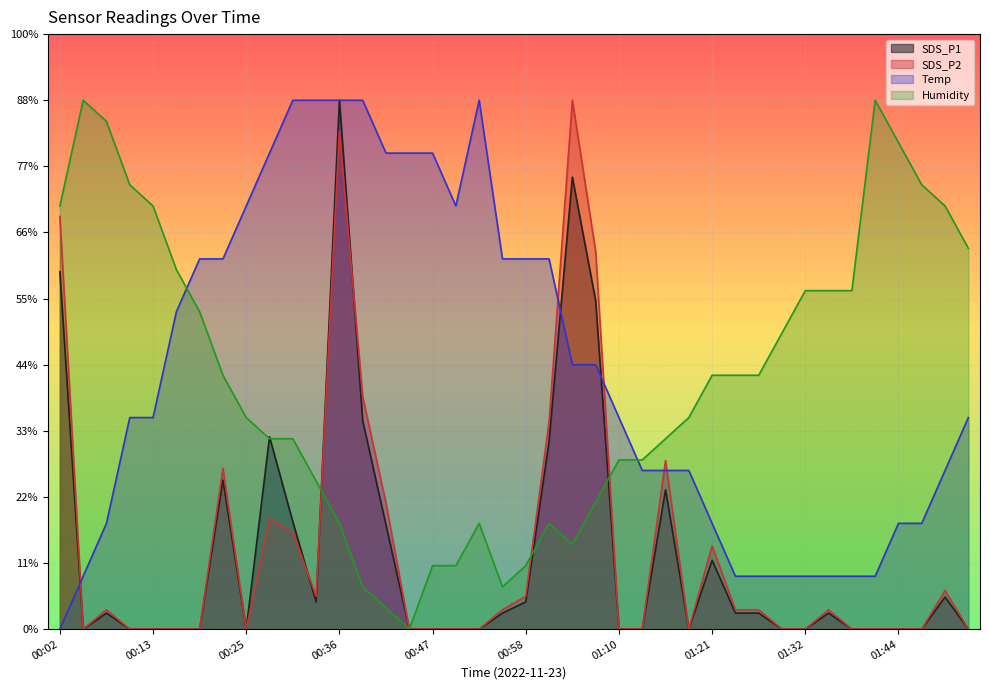

Which category has the highest value in the Humidity series?

00:05